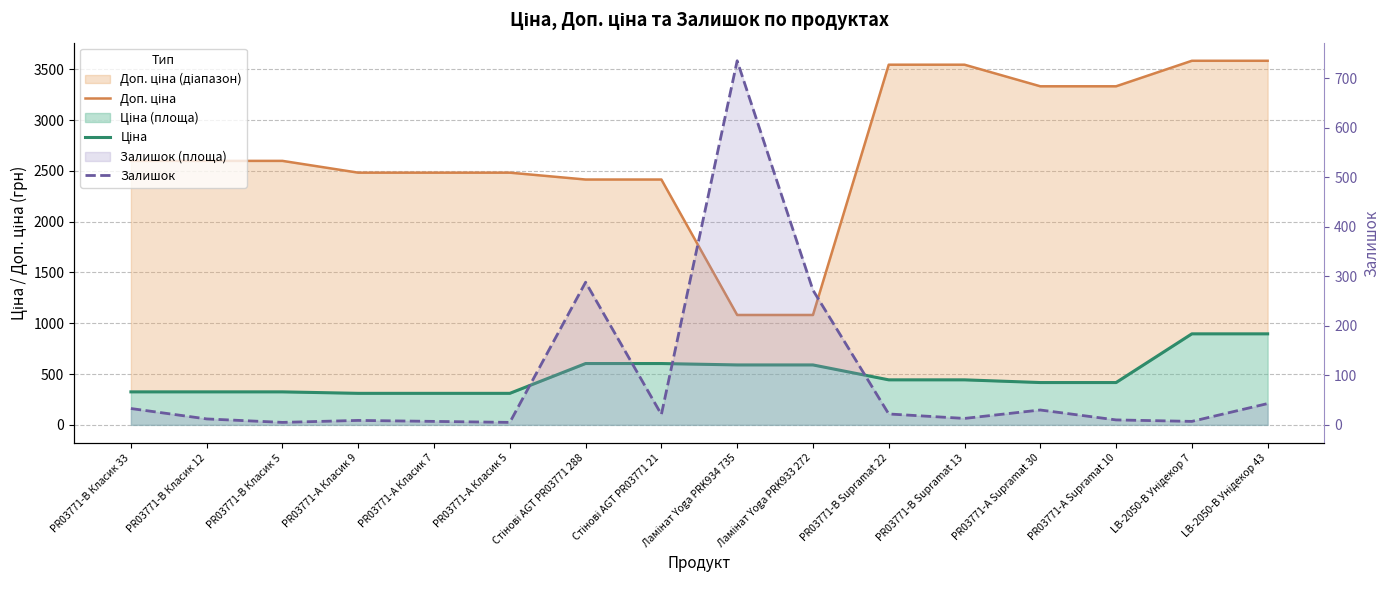

What is the spread (max minus min) of values at PR03771-B Класик 33?

2565.3